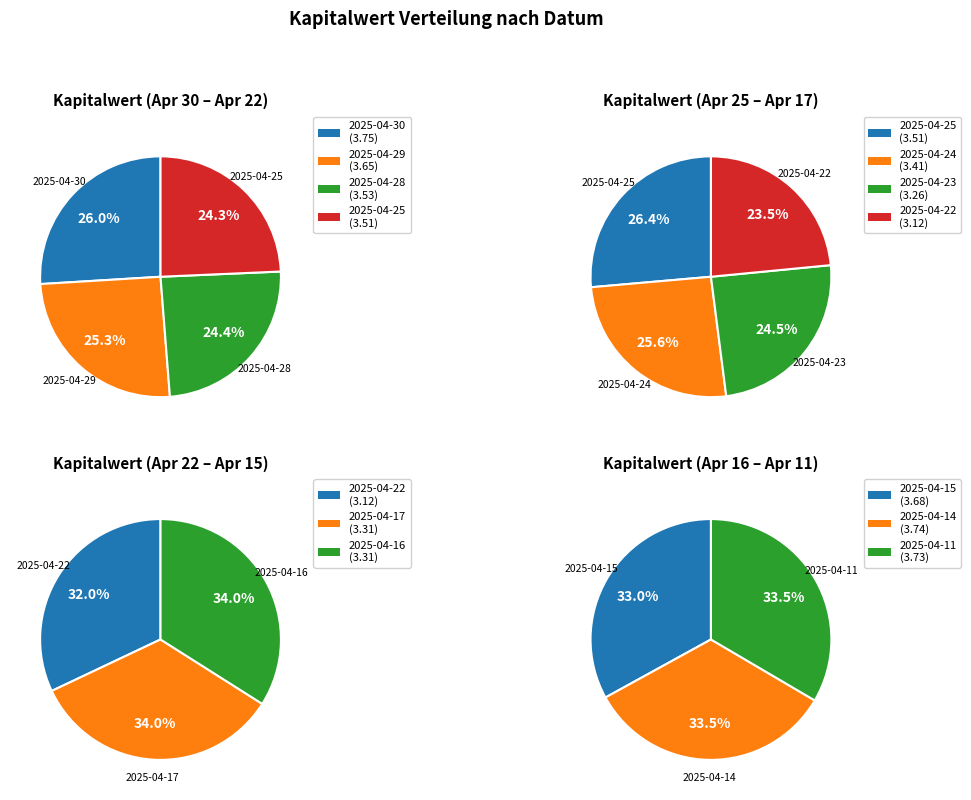

The 2025-04-22 slice represents 16% of the pie. True or false?

False